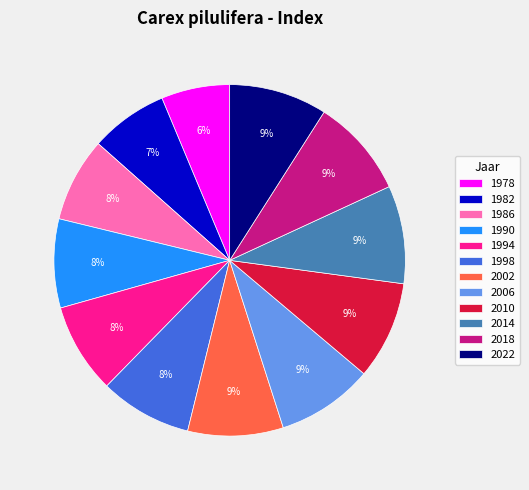

Is there a majority slice in this chart?

No